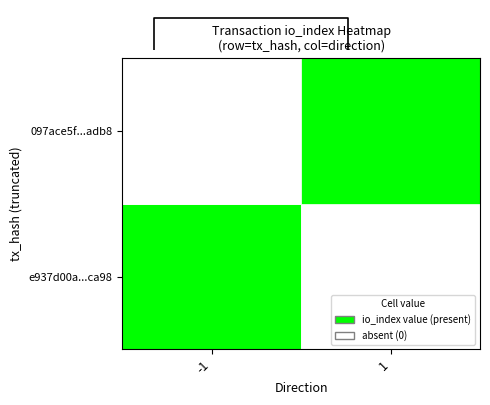

The chart shows a value of 0.8 at 0.50. True or false?

True